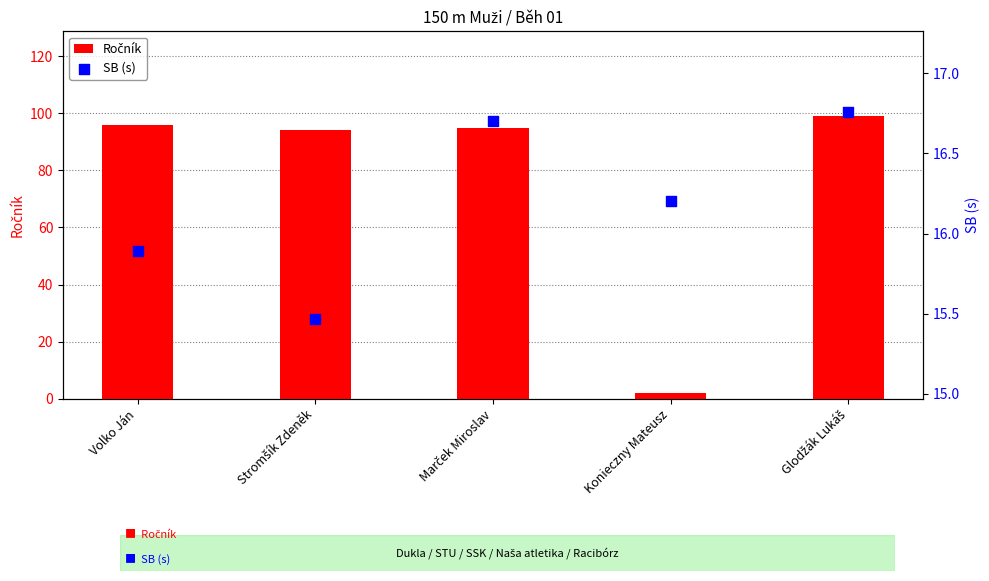

Which series has the largest total across all categories?

Ročník